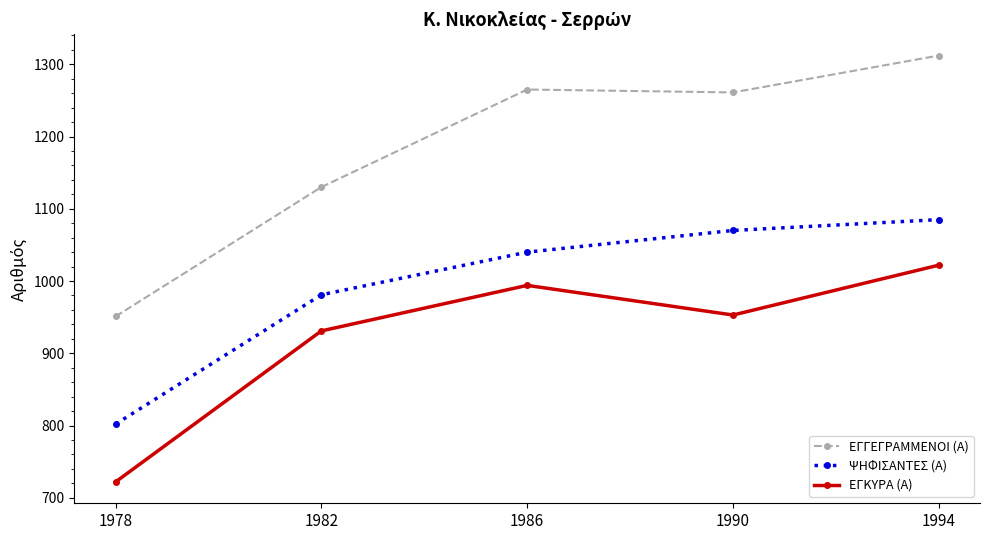

Rank the series by their maximum value, from lowest to highest.

ΕΓΚΥΡΑ (Α), ΨΗΦΙΣΑΝΤΕΣ (Α), ΕΓΓΕΓΡΑΜΜΕΝΟΙ (Α)